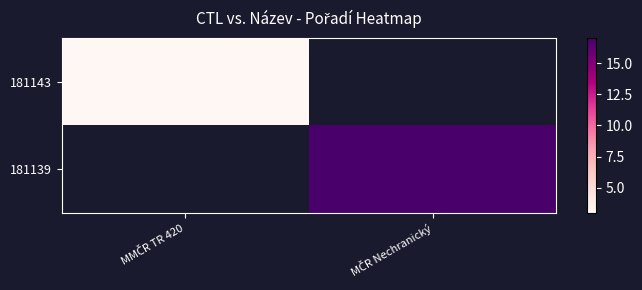

Rank the series at MMČR TR 420 from highest to lowest value.

181143, 181139